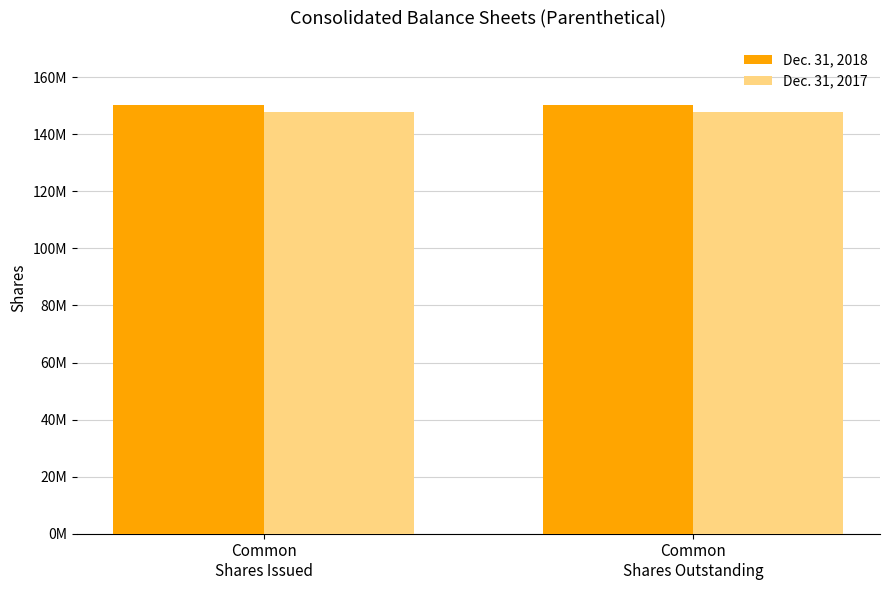

What is the value of the Dec. 31, 2017 bar at the 2nd from the left?

147758908